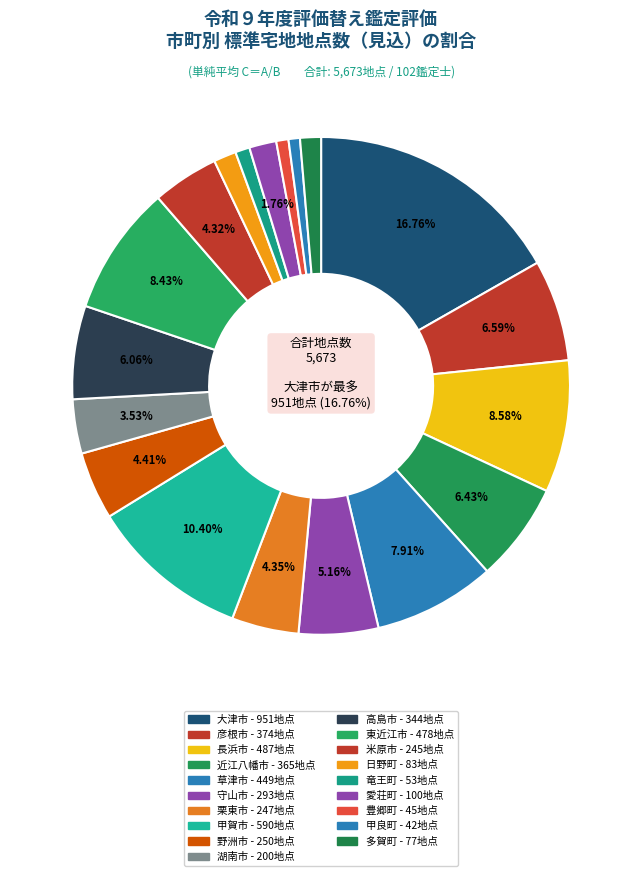

The 甲賀市 slice represents 1% of the pie. True or false?

False